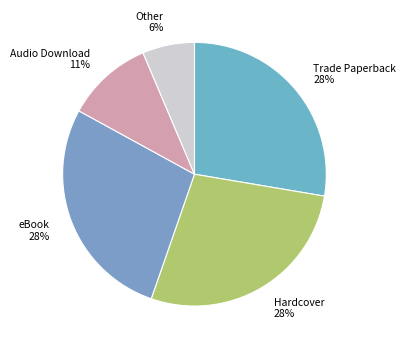

Do Audio Download and Other together represent more than half of the pie?

No